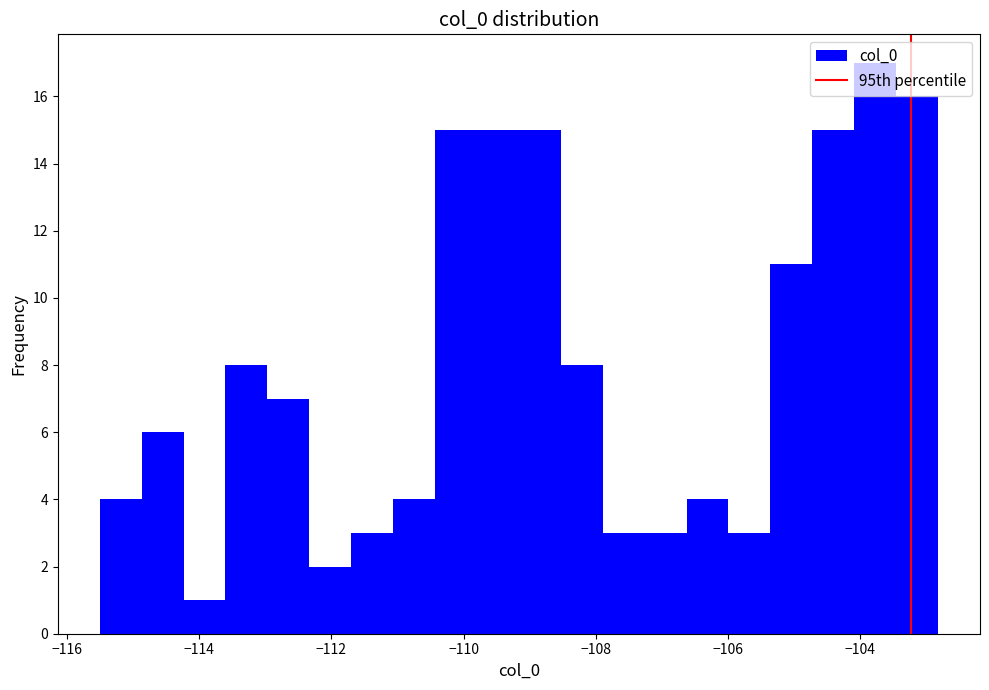

Around what value on the x-axis is the tallest bar? Give the approximate position of its centre, as read against the axis.

-103.8